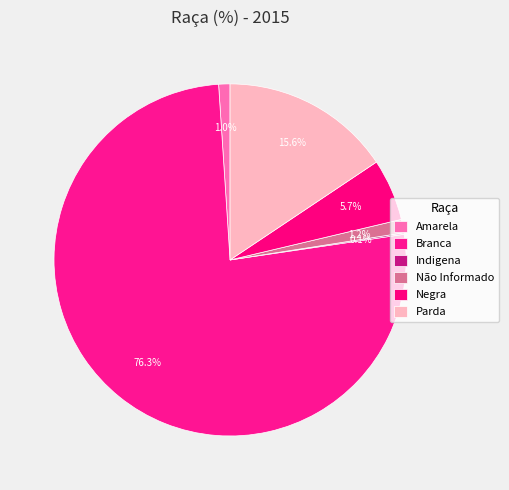

To the nearest percent, what is the combined percentage of Indigena and Negra?

6%